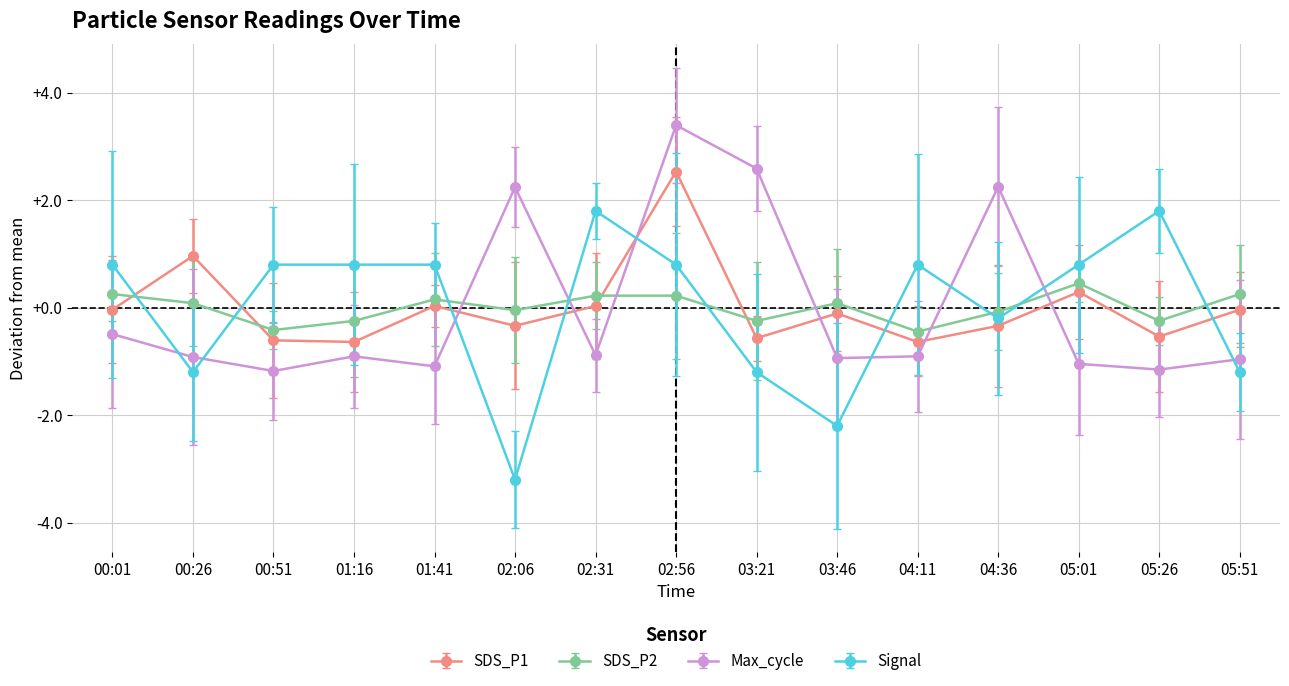

What is the difference between the SDS_P1 values at 05:26 and 02:06?

0.2